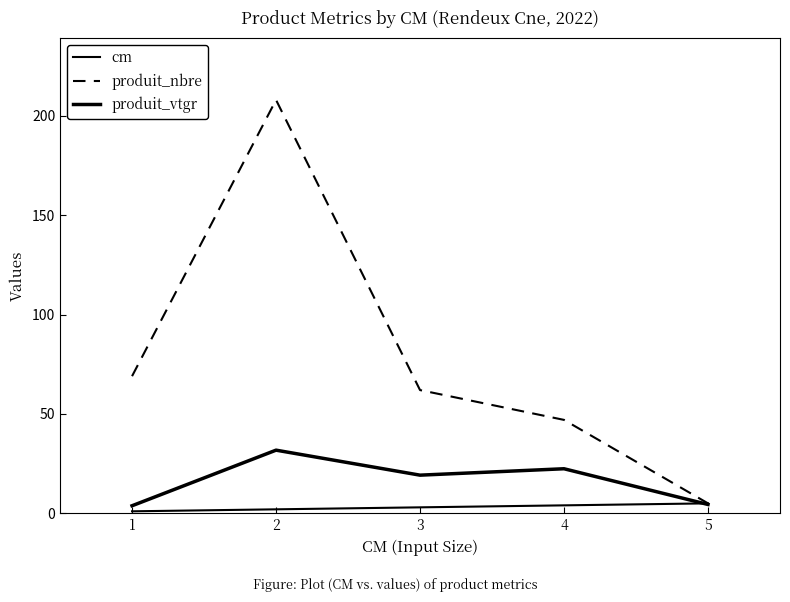

How many interior local peaks does the produit_nbre series have?

1